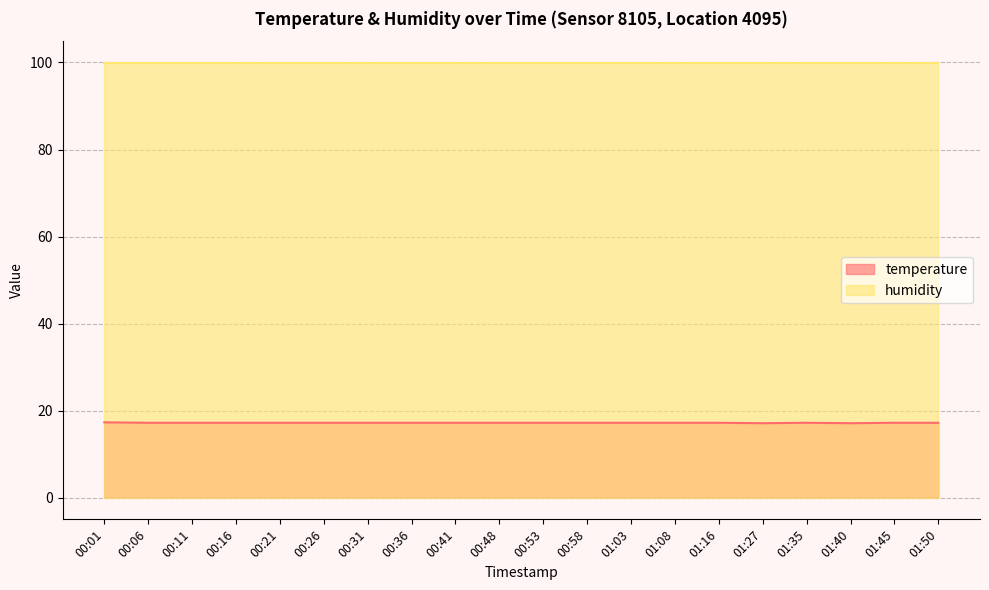

List the labels in order of value, smallest first.

01:27, 01:40, 00:06, 00:11, 00:16, 00:21, 00:26, 00:31, 00:36, 00:41, 00:48, 00:53, 00:58, 01:03, 01:08, 01:16, 01:35, 01:45, 01:50, 00:01